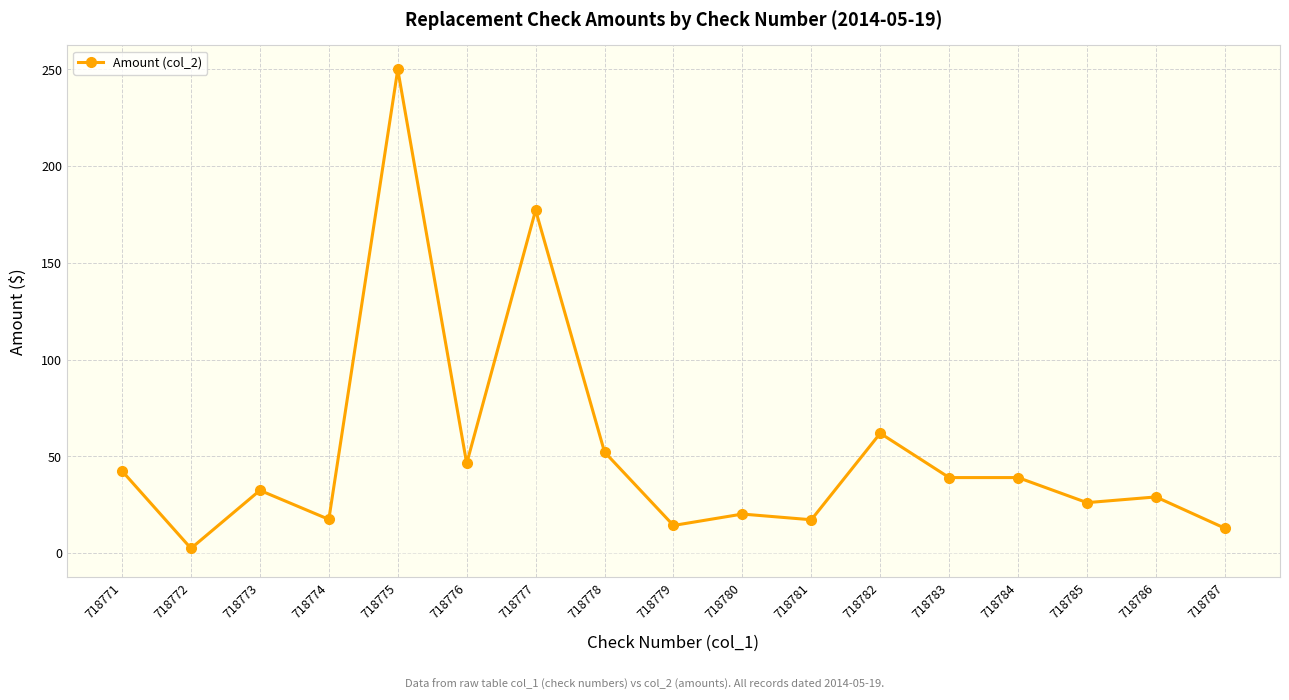

Between 718779 and 718784, which is larger?

718784